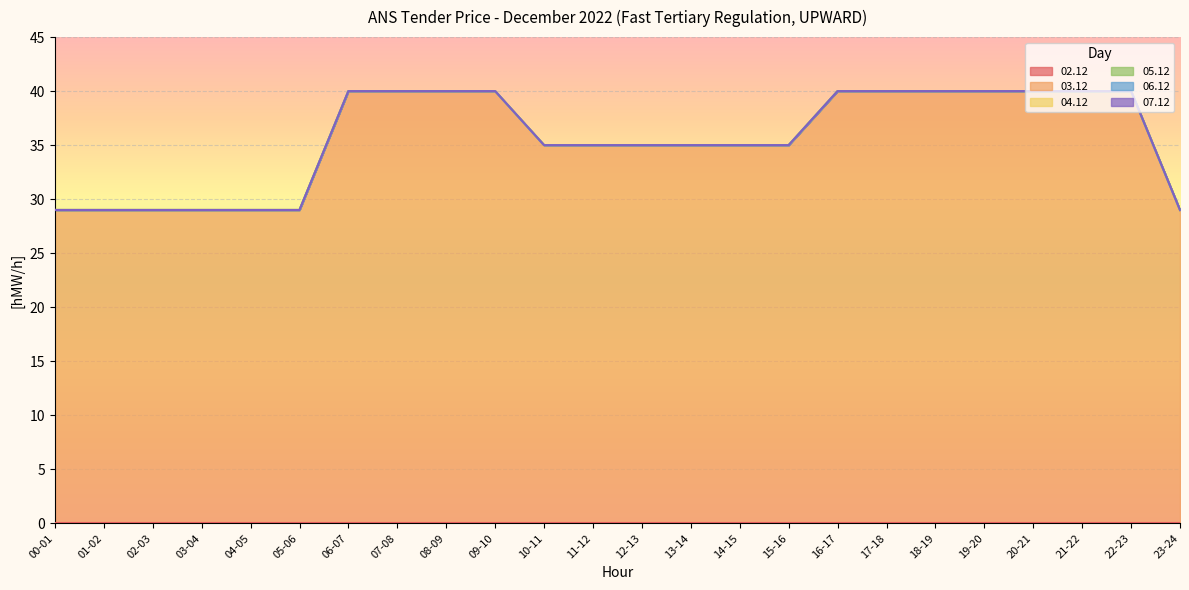

At which category is the sum across all series the highest?

06-07